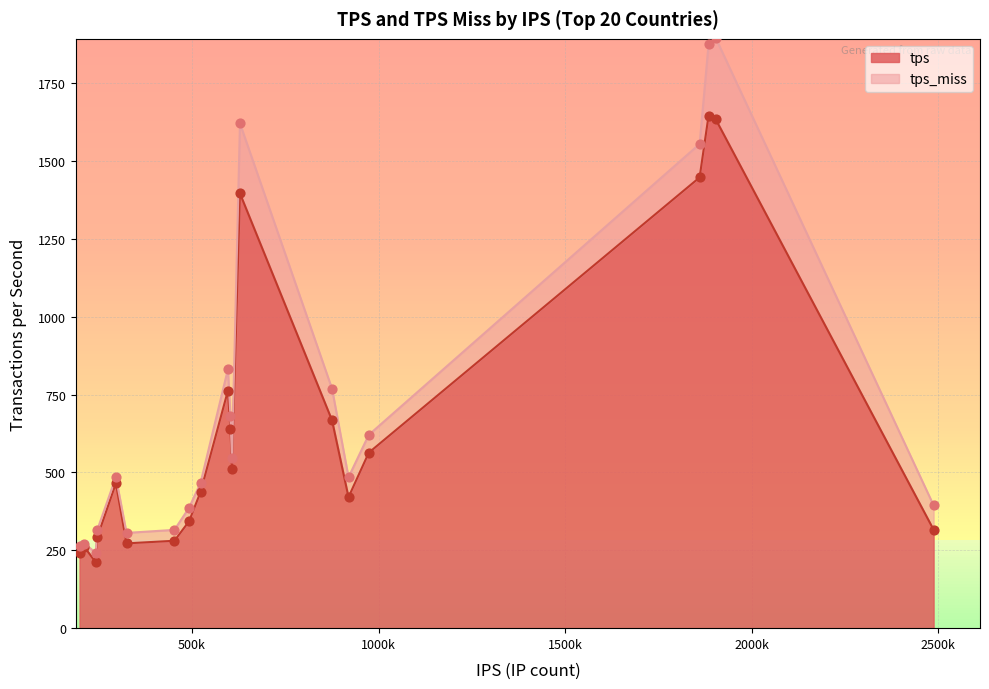

What are all the series names shown in the legend?

tps, tps_miss